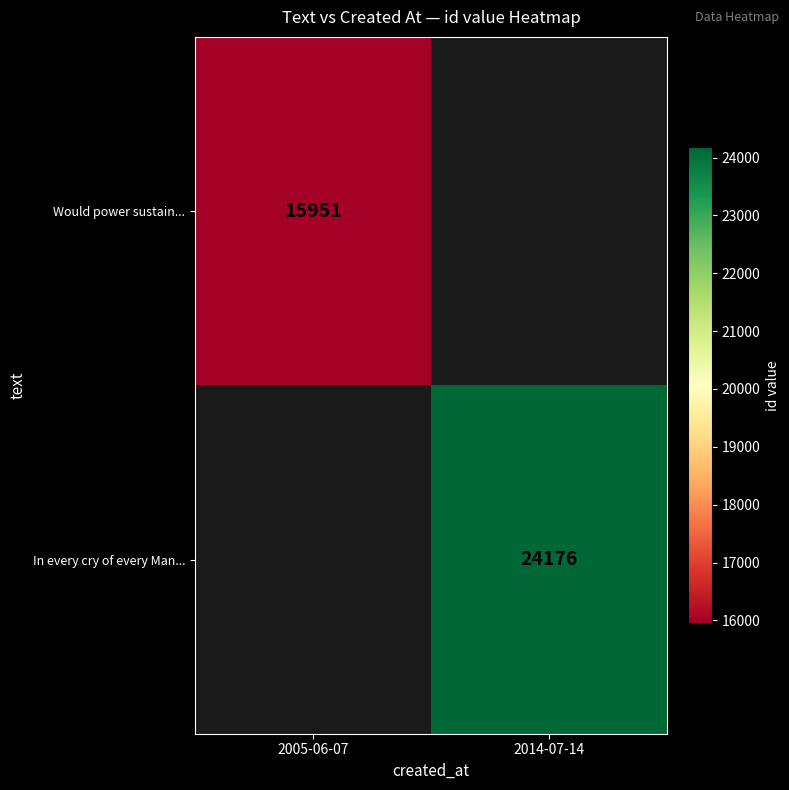

The In every cry of every Man... series shows 24176 at 2014-07-14. True or false?

True